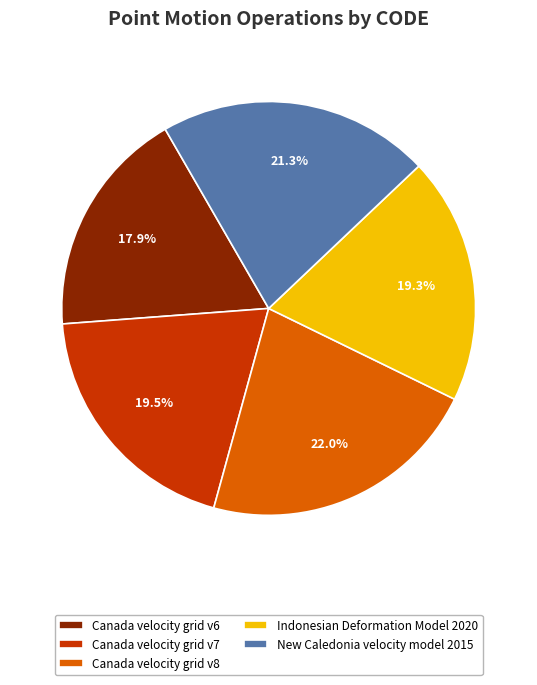

What is the ratio of the value at Canada velocity grid v7 to the value at Canada velocity grid v8?

0.9